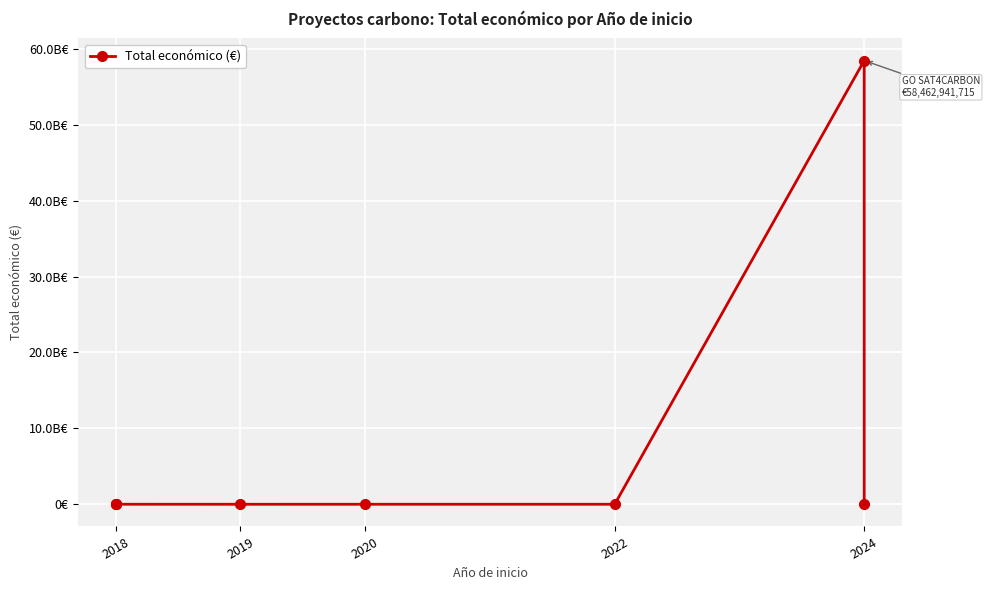

Count the number of categories in the chart.

8